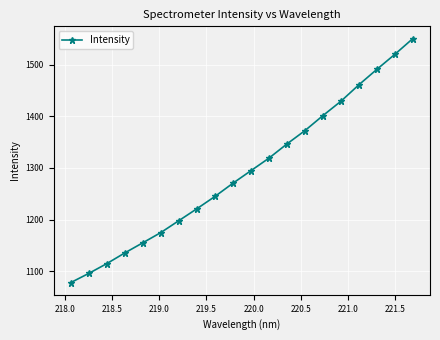

Reading left to right, extract all data points from this chart.

1077.9	1095.7	1114.6	1135.4	1155.0	1174.8	1197.9	1220.9	1244.7	1270.3	1294.6	1318.9	1346.4	1372.2	1401.3	1429.2	1461.1	1491.0	1520.1	1550.6